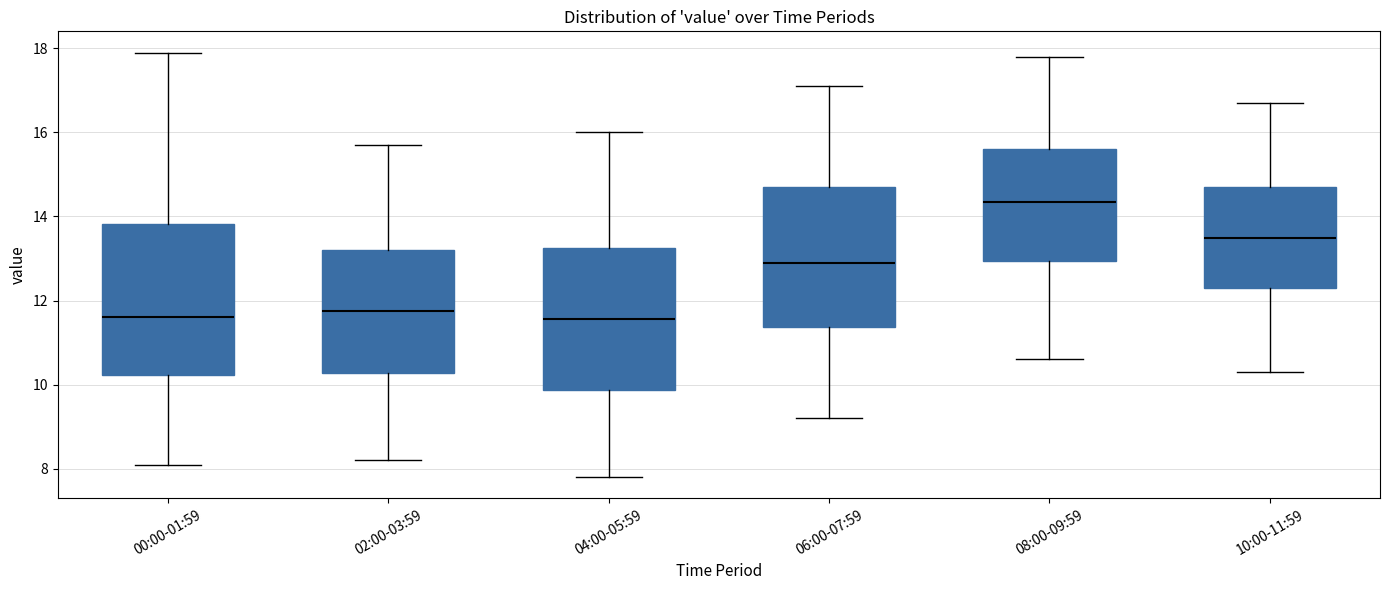

Reading left to right, transcribe this box plot: for each box, give where its median line is, the range the box spans, and where its two whiskers end, as read against the y-axis. The values are not printed on the chart, so give them approximately, as read against the axis.

00:00-01:59: median 11.6, box 10.2 to 13.8, whiskers 8.2 to 18.0
02:00-03:59: median 11.8, box 10.2 to 13.2, whiskers 8.2 to 15.8
04:00-05:59: median 11.6, box 9.8 to 13.2, whiskers 7.8 to 16.0
06:00-07:59: median 13.0, box 11.4 to 14.8, whiskers 9.2 to 17.2
08:00-09:59: median 14.4, box 13.0 to 15.6, whiskers 10.6 to 17.8
10:00-11:59: median 13.6, box 12.4 to 14.8, whiskers 10.4 to 16.8